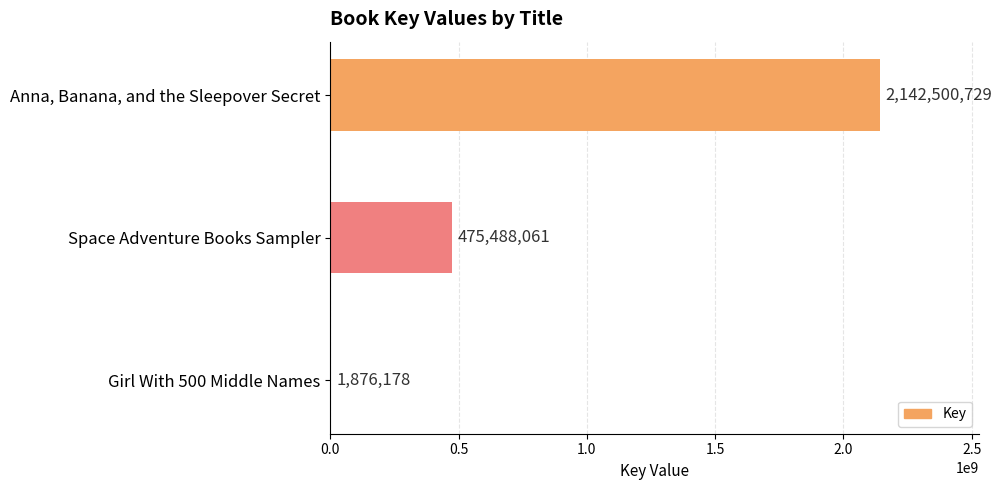

Reading bottom to top, list all the values displayed in this chart.

Girl With 500 Middle Names=1876178	Space Adventure Books Sampler=475488061	Anna, Banana, and the Sleepover Secret=2142500729